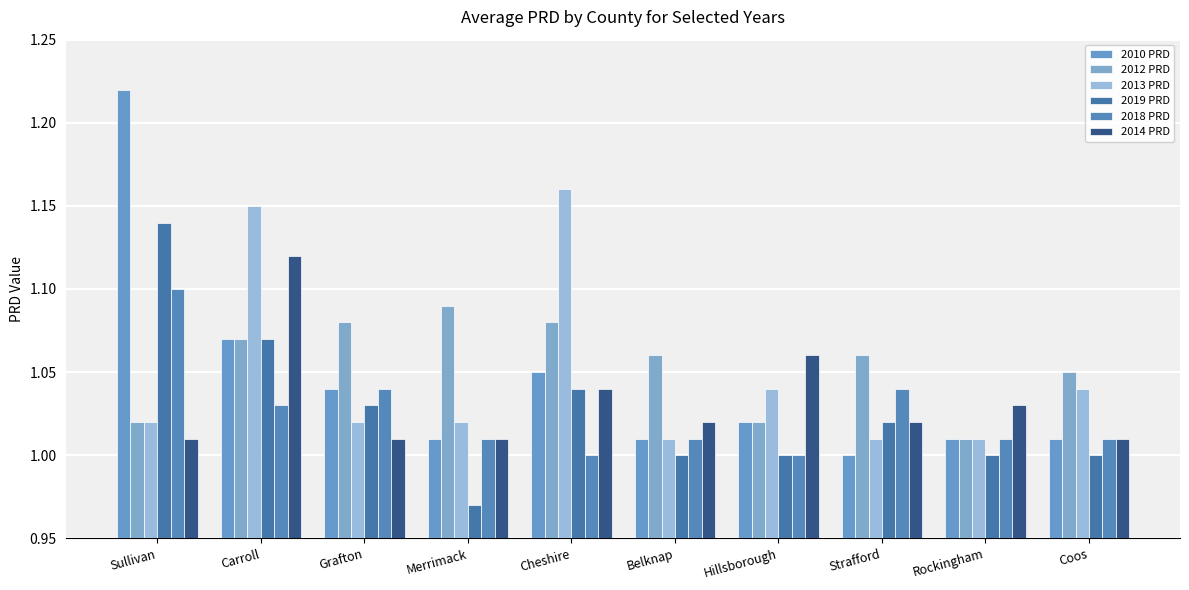

What is the minimum value for 2019 PRD?

1.0